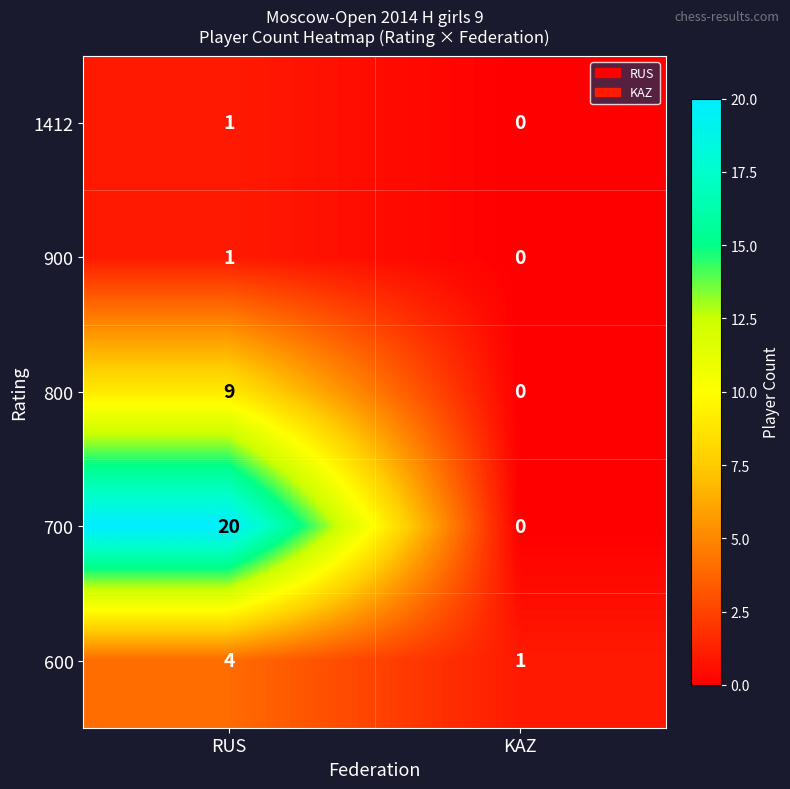

Rank the categories by 900 value from lowest to highest.

KAZ, RUS